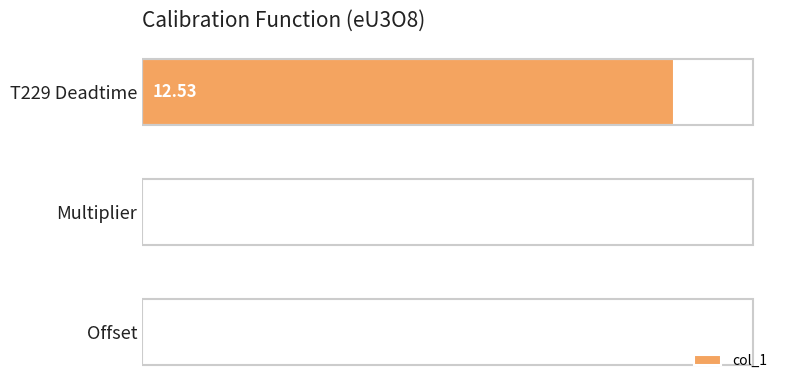

What is the sum of all values?

12.5